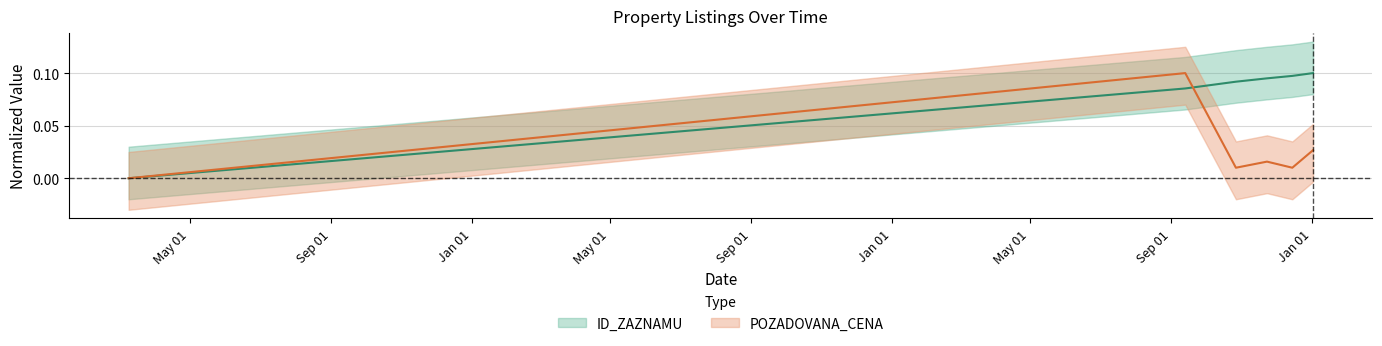

List the series in order of their overall mean, lowest first.

POZADOVANA_CENA, ID_ZAZNAMU